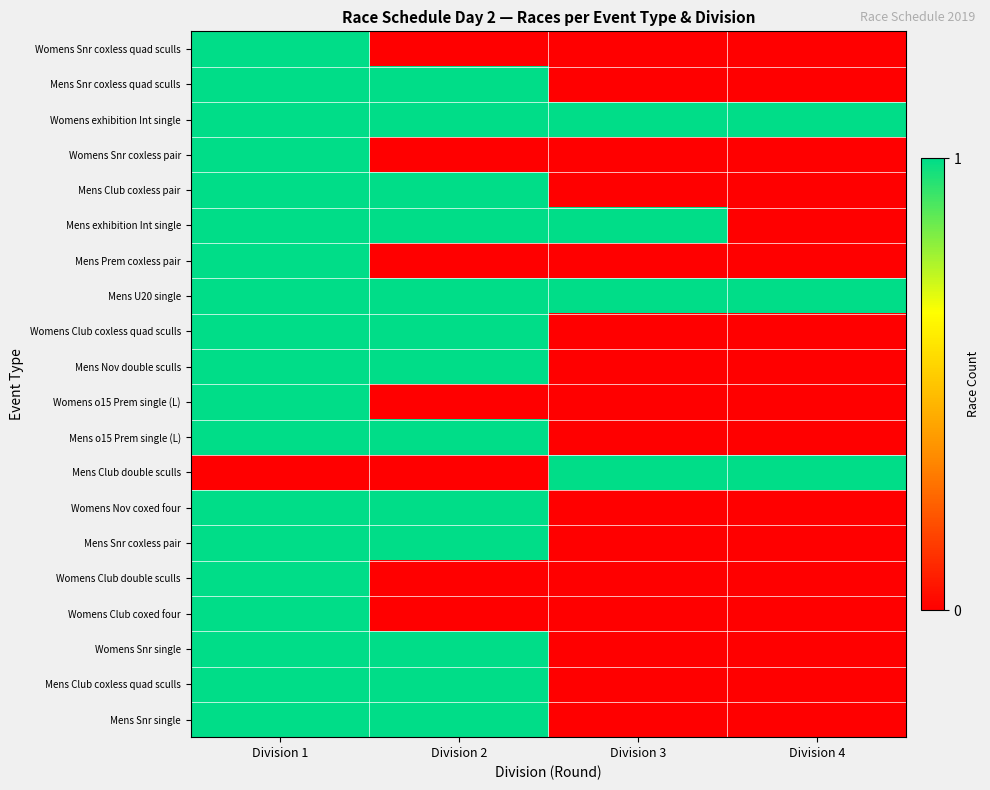

Count the number of categories in the chart.

4